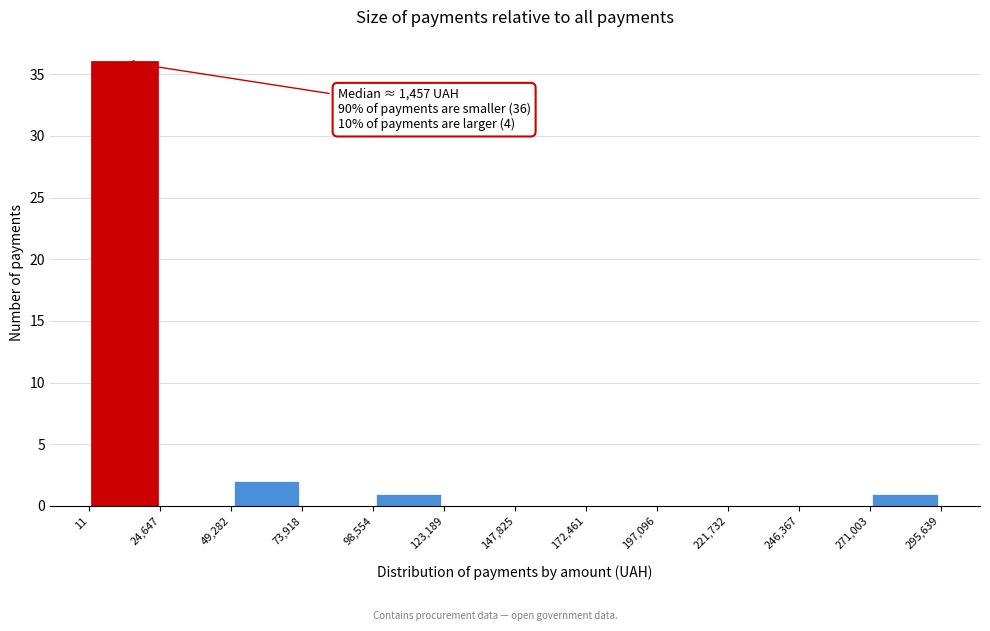

Which range on the x-axis has the tallest bar?

11 to 24,647